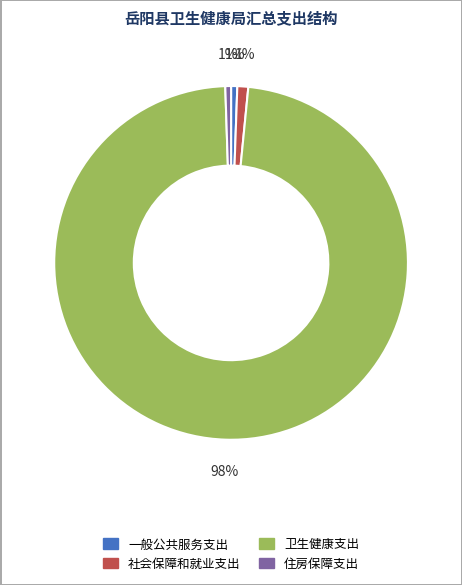

Do 卫生健康支出 and 一般公共服务支出 together represent more than half of the pie?

Yes